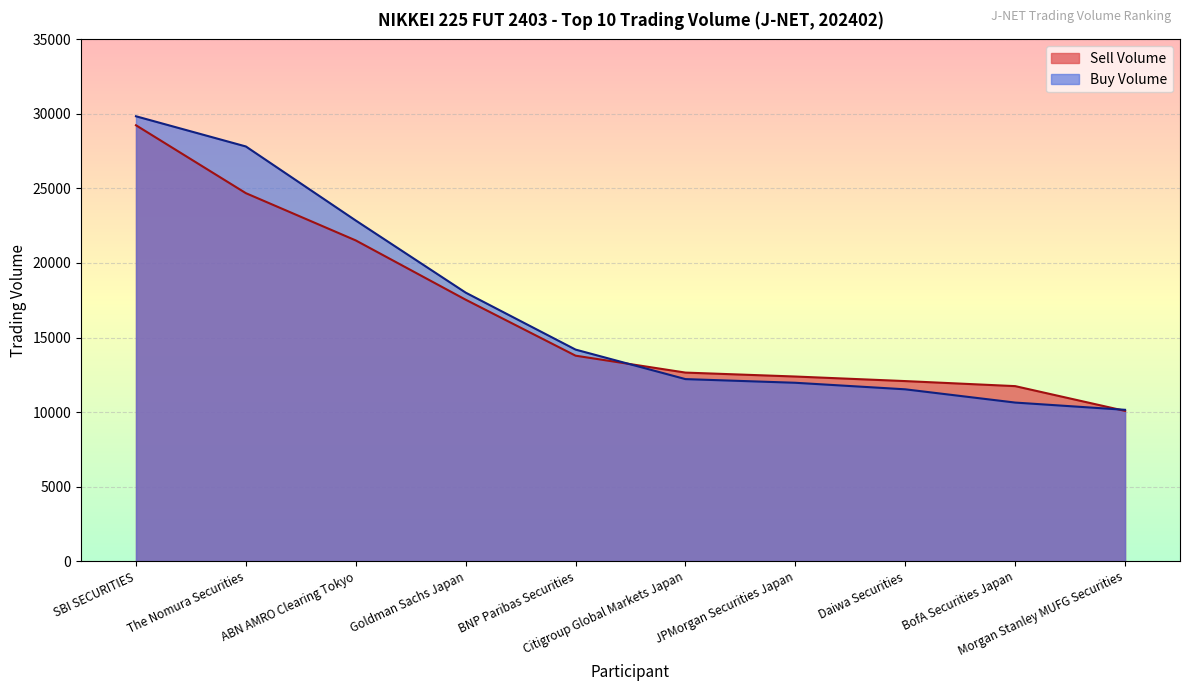

Rank the series by their maximum value, from highest to lowest.

Buy Volume, Sell Volume